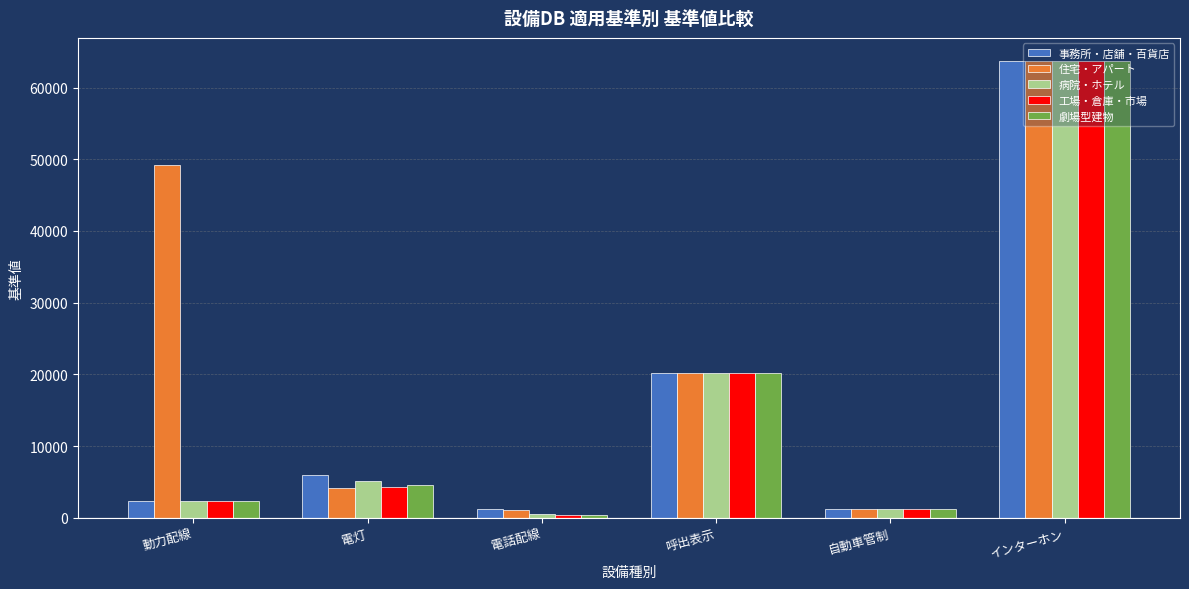

At which category is the sum across all series the highest?

インターホン